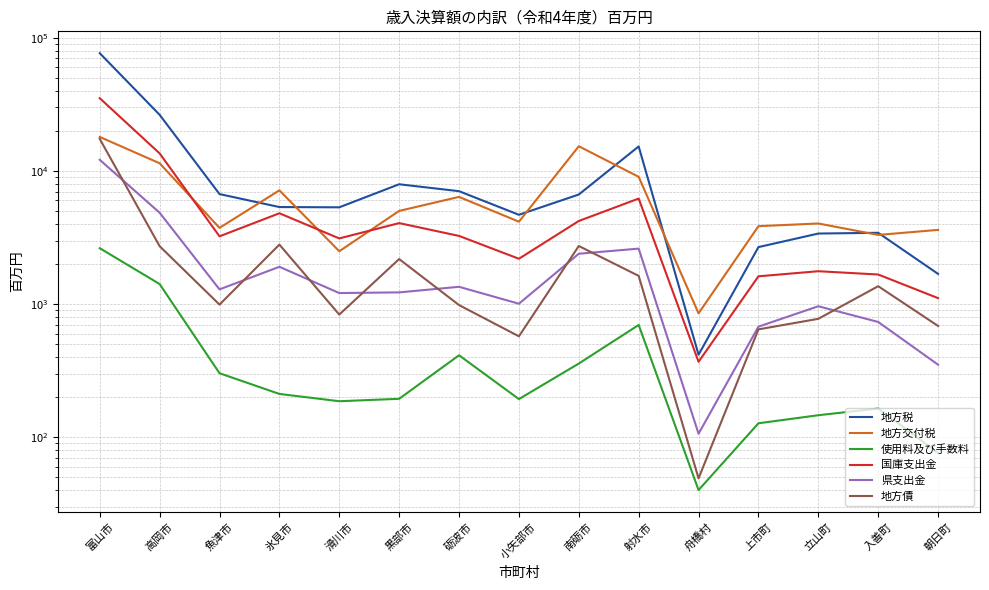

How many intersections are there between 地方交付税 and 国庫支出金?

3